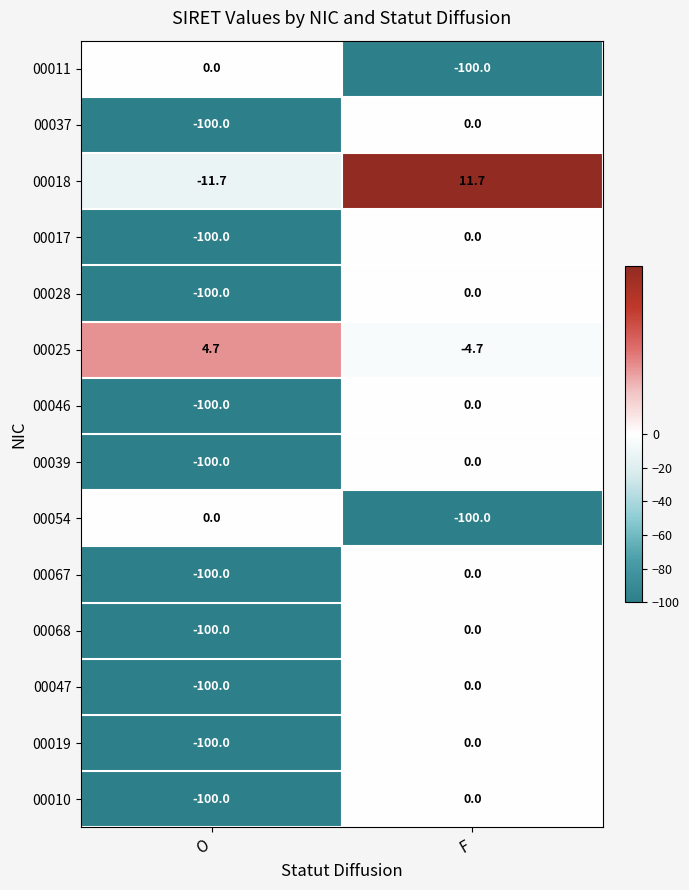

Is the value of 00068 at O greater than the value of 00046 at F?

No